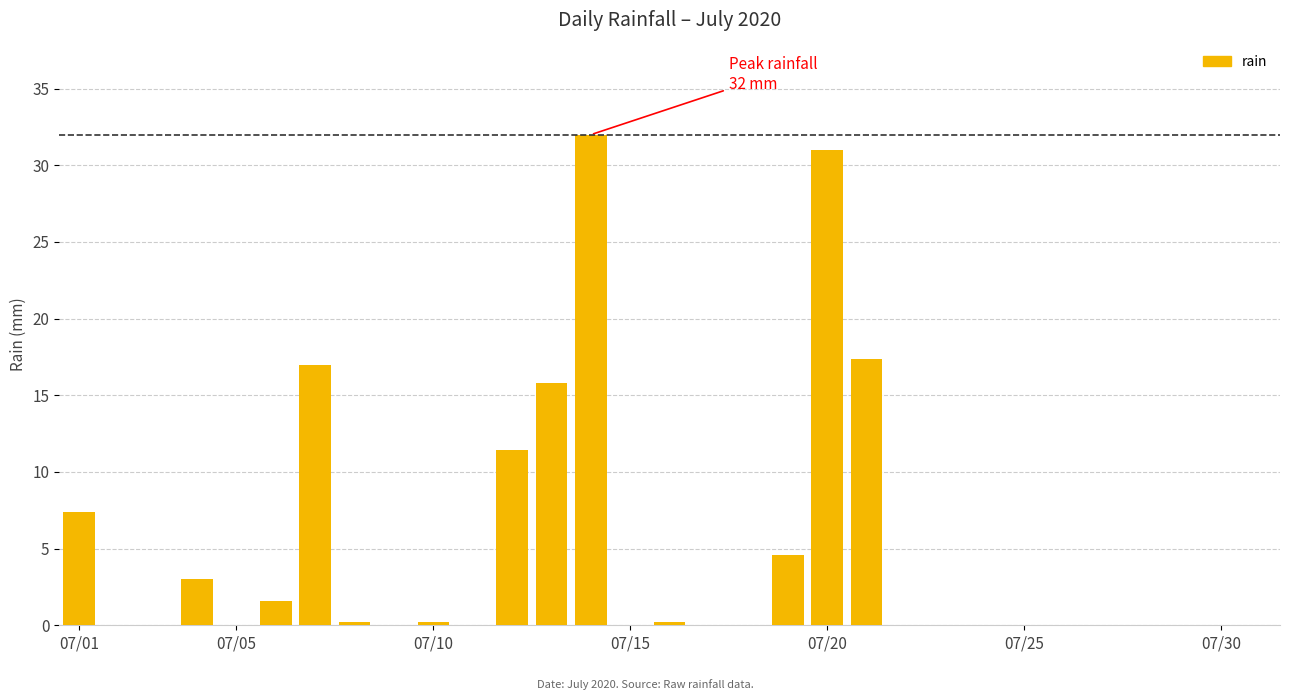

What is the sum of all values?

141.8